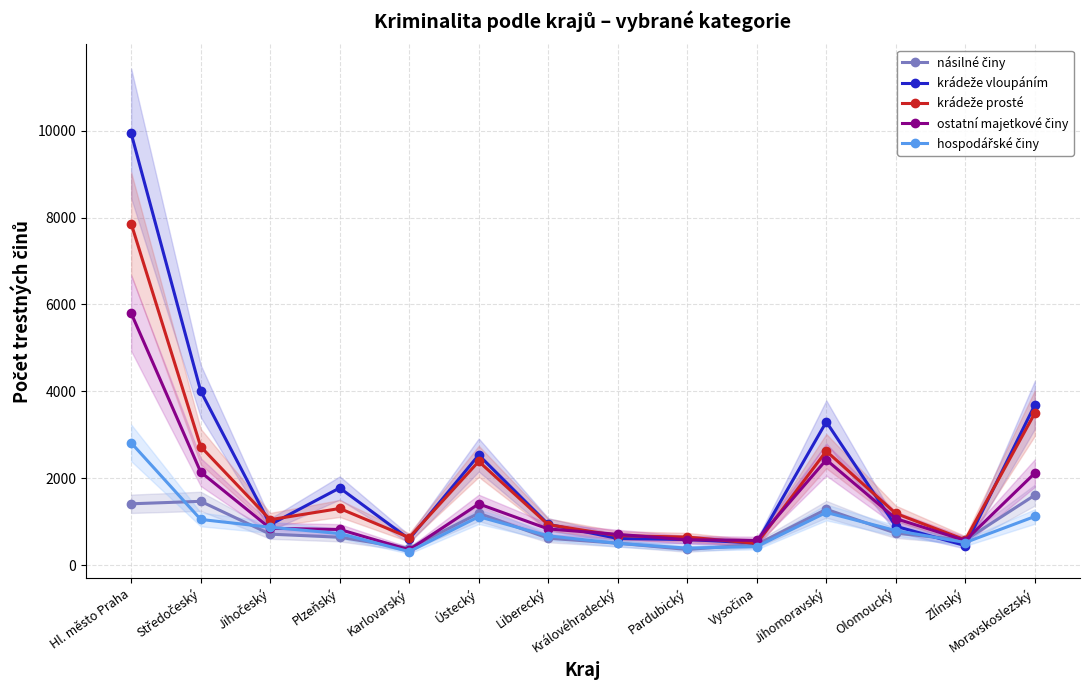

Which has a higher value, Moravskoslezský or Královéhradecký?

Moravskoslezský